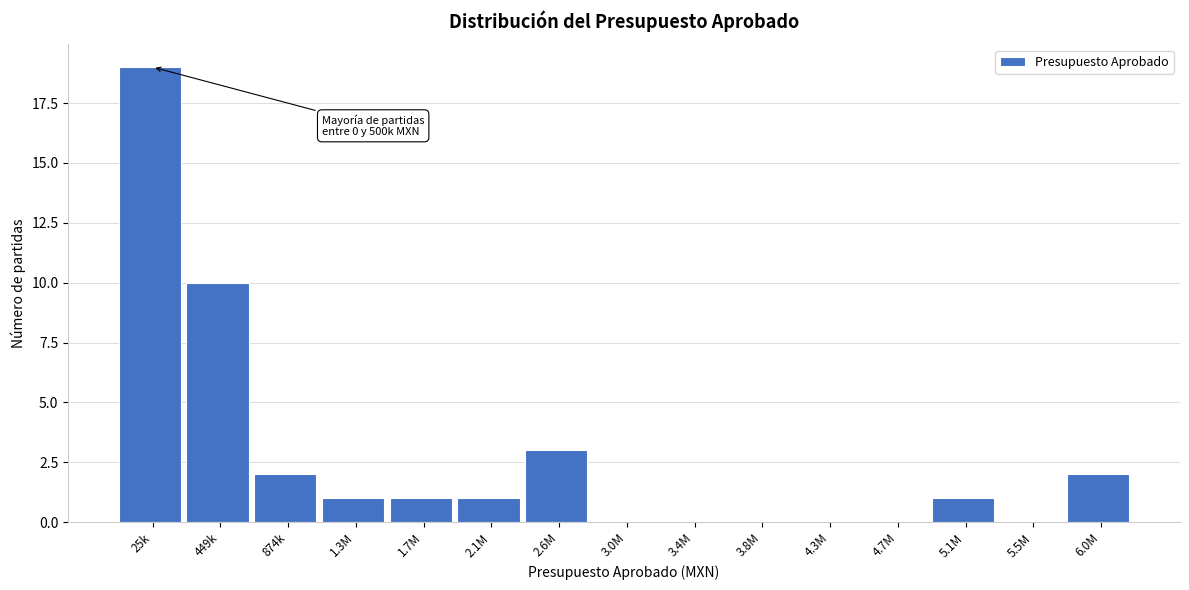

Reading left to right, list all the values displayed in this chart.

25k=19	449k=10	874k=2	1.3M=1	1.7M=1	2.1M=1	2.6M=3	3.0M=0	3.4M=0	3.8M=0	4.3M=0	4.7M=0	5.1M=1	5.5M=0	6.0M=2